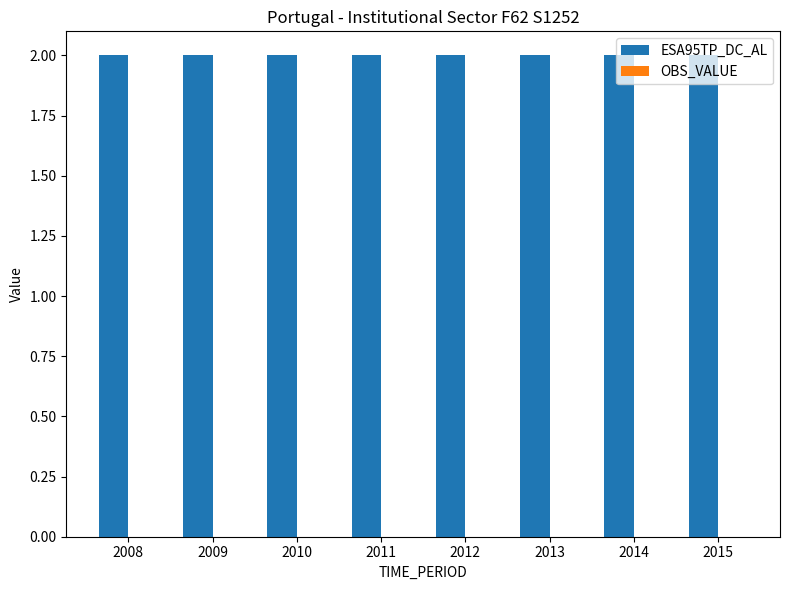

Are the bars grouped side by side (vs. stacked)?

Yes